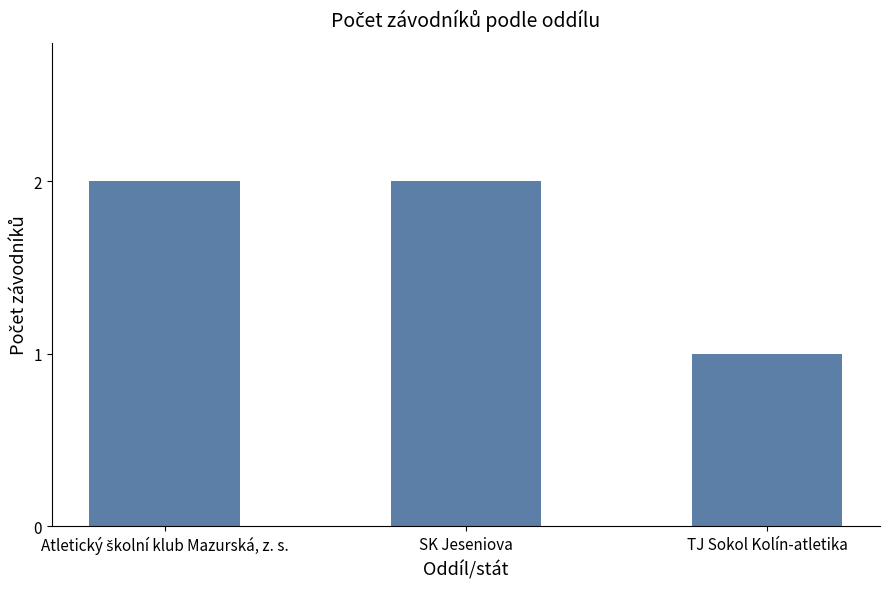

How many distinct data groups are displayed?

1